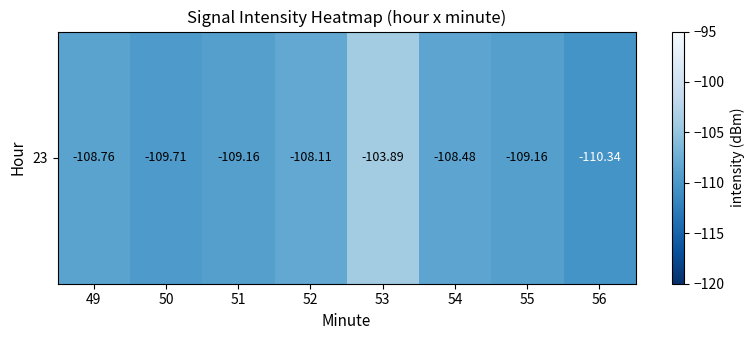

The chart shows a value of -110.3 at 56. True or false?

True